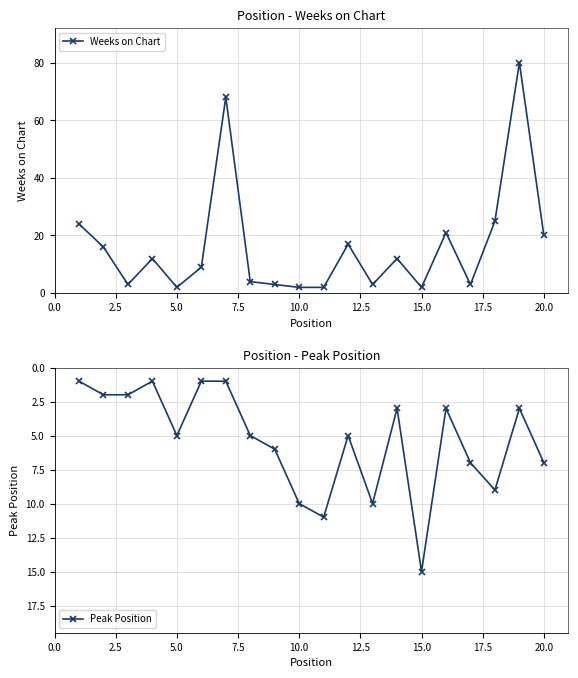

Reading right to left, list all the values displayed in this chart.

Weeks on Chart: 20	80	25	3	21	2	12	3	17	2	2	3	4	68	9	2	12	3	16	24
Peak Position: 7	3	9	7	3	15	3	10	5	11	10	6	5	1	1	5	1	2	2	1